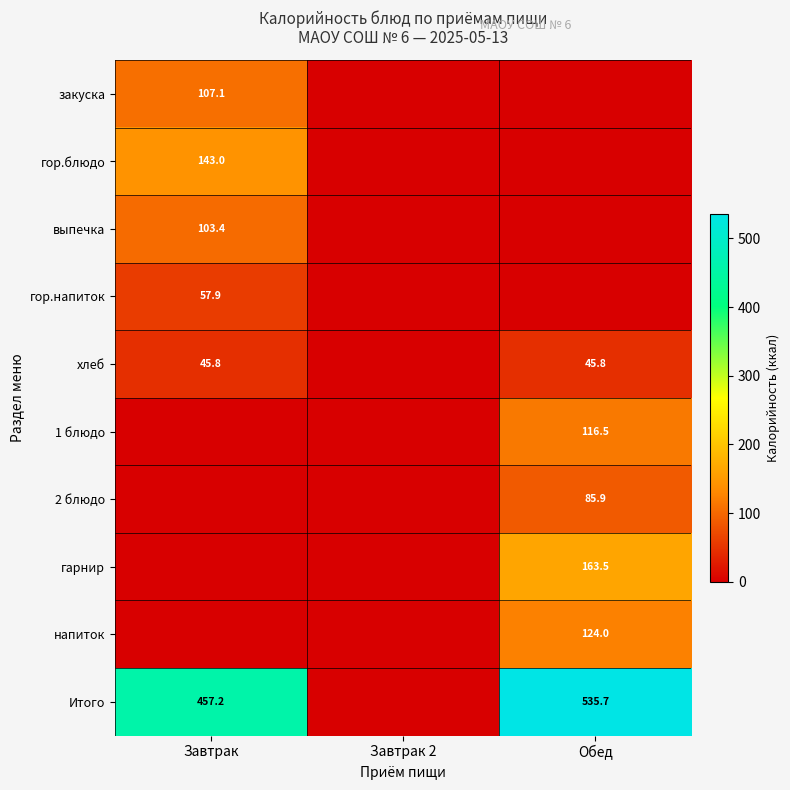

At which category is the sum across all series the highest?

Обед